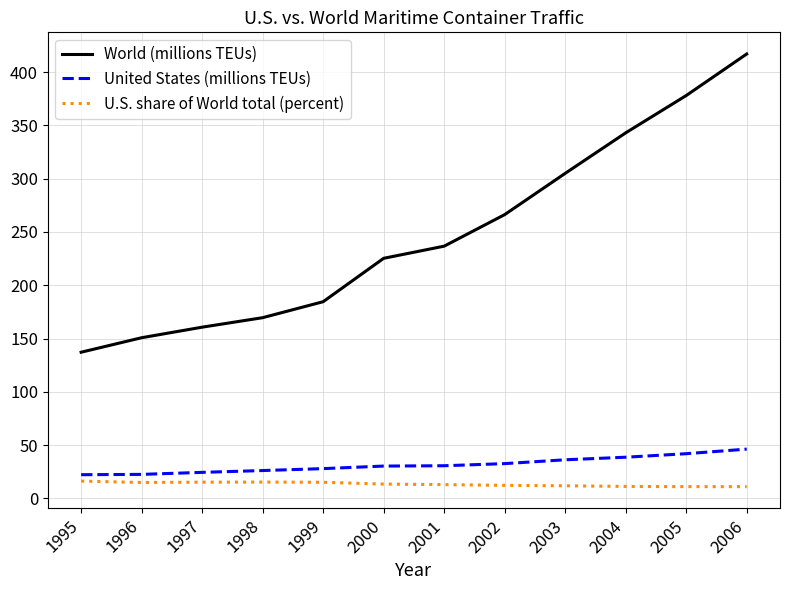

Does the chart display data point markers on the line(s)?

No